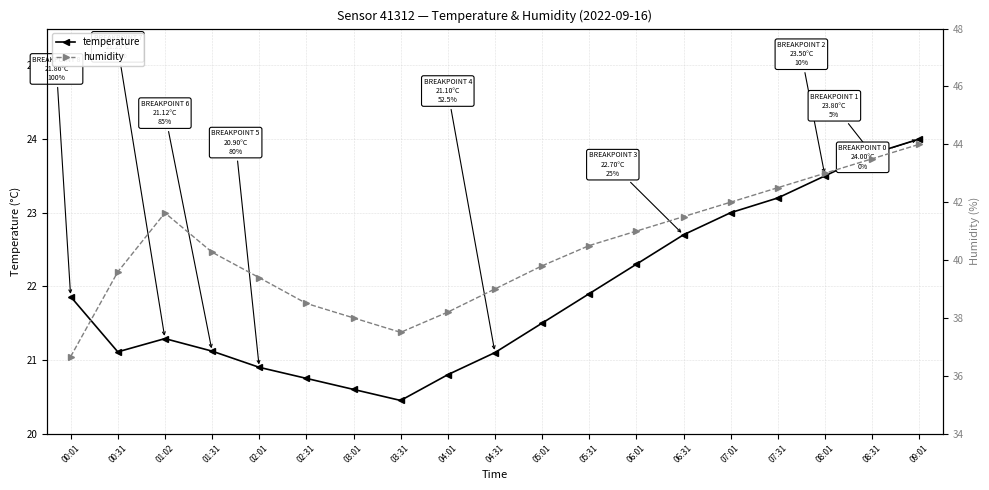

Reading left to right, what are all the values shown in this chart?

temperature: 00:01=21.9	00:31=21.1	01:02=21.3	01:31=21.1	02:01=20.9	02:31=20.8	03:01=20.6	03:31=20.4	04:01=20.8	04:31=21.1	05:01=21.5	05:31=21.9	06:01=22.3	06:31=22.7	07:01=23.0	07:31=23.2	08:01=23.5	08:31=23.8	09:01=24.0
humidity: 00:01=36.7	00:31=39.6	01:02=41.6	01:31=40.3	02:01=39.4	02:31=38.5	03:01=38.0	03:31=37.5	04:01=38.2	04:31=39.0	05:01=39.8	05:31=40.5	06:01=41.0	06:31=41.5	07:01=42.0	07:31=42.5	08:01=43.0	08:31=43.5	09:01=44.0